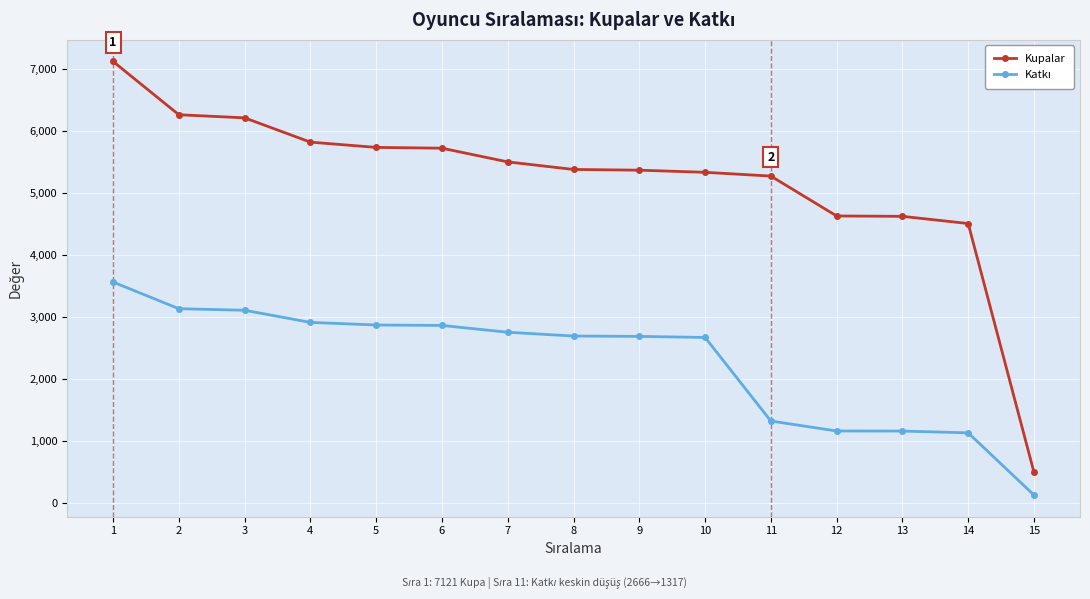

At which category is the sum across all series the highest?

1